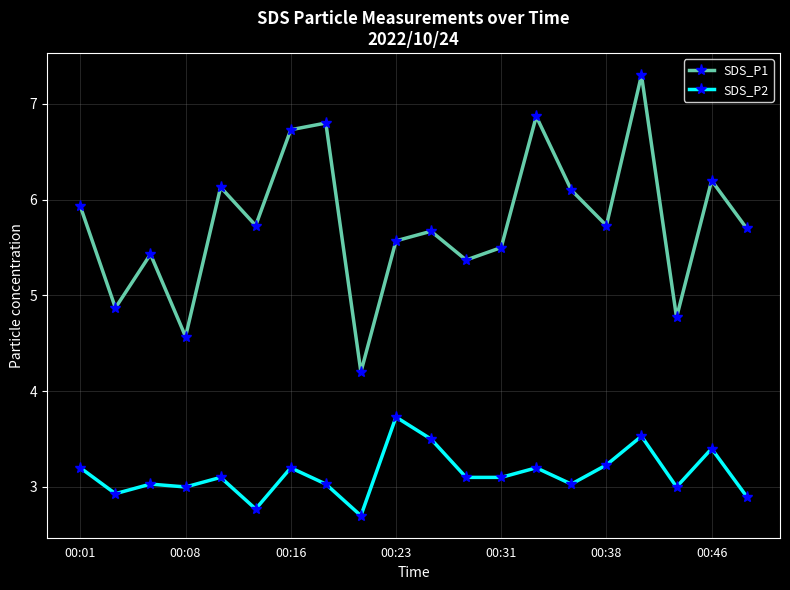

Reading left to right, extract all data points from this chart.

SDS_P1: 5.9	4.9	5.4	4.6	6.1	5.7	6.7	6.8	4.2	5.6	5.7	5.4	5.5	6.9	6.1	5.7	7.3	4.8	6.2	5.7
SDS_P2: 3.2	2.9	3.0	3.0	3.1	2.8	3.2	3.0	2.7	3.7	3.5	3.1	3.1	3.2	3.0	3.2	3.5	3.0	3.4	2.9